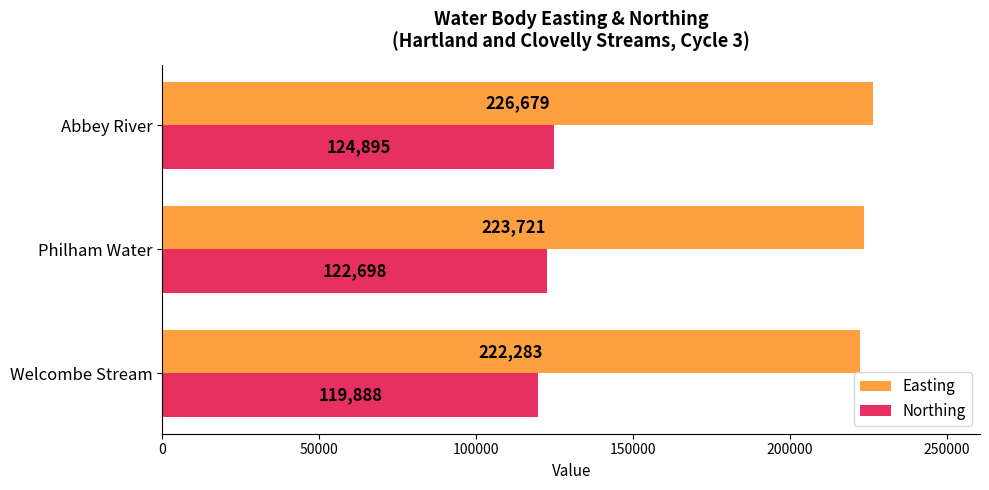

At which category is the sum across all series the highest?

Abbey River